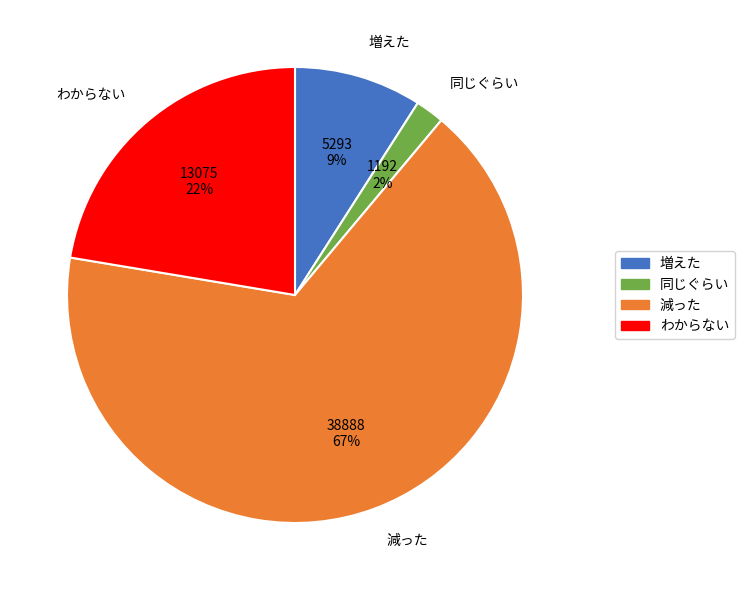

Is it true that わからない is 22% of the pie?

True